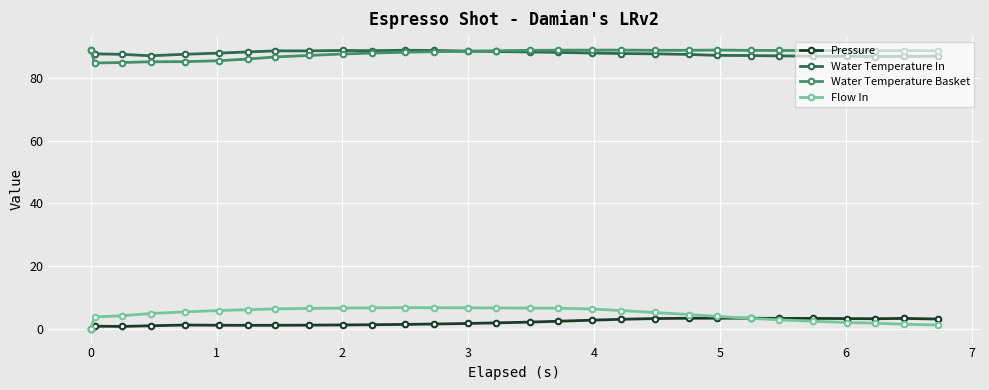

At how many categories does at least one series exceed 49?

29